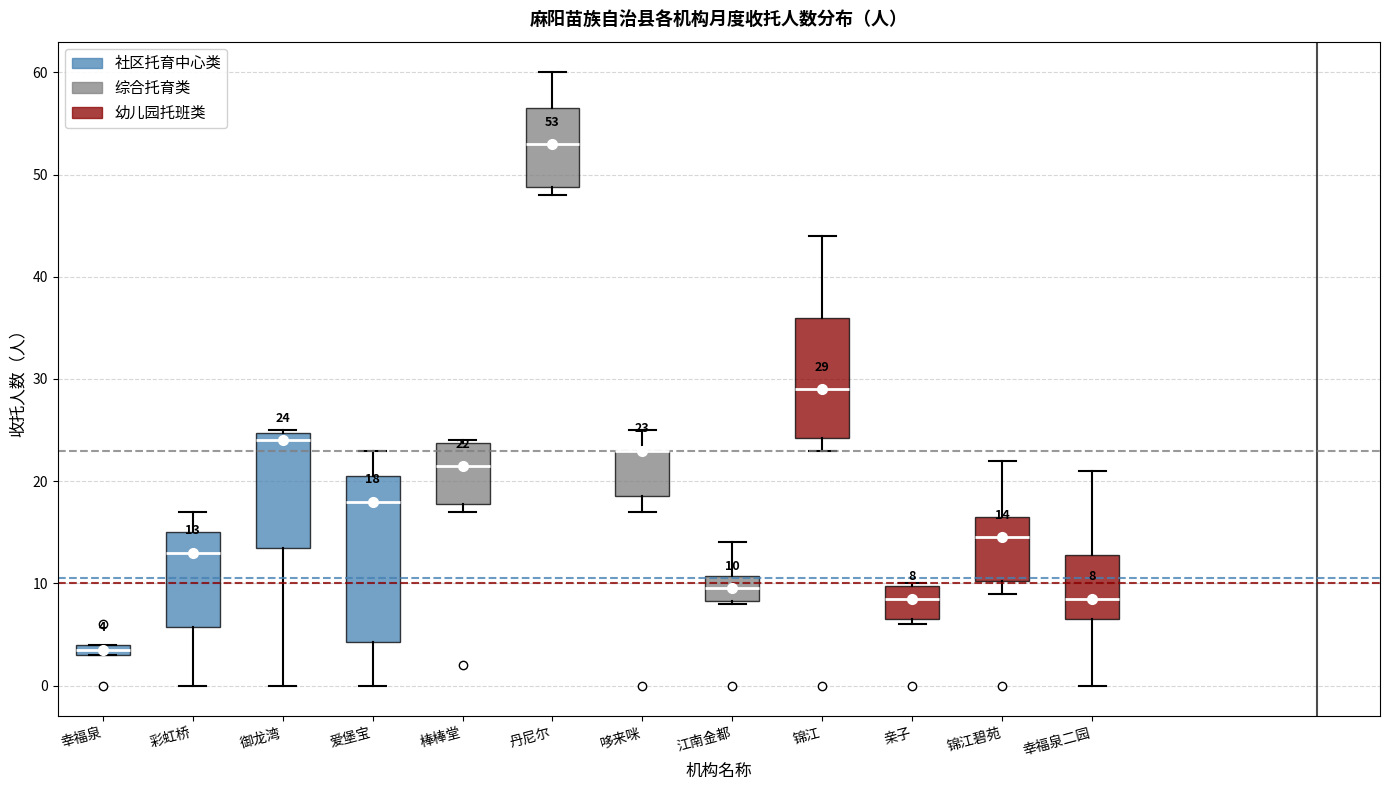

Comparing the boxes themselves (not the whiskers), which one is the tallest?

爱堡宝